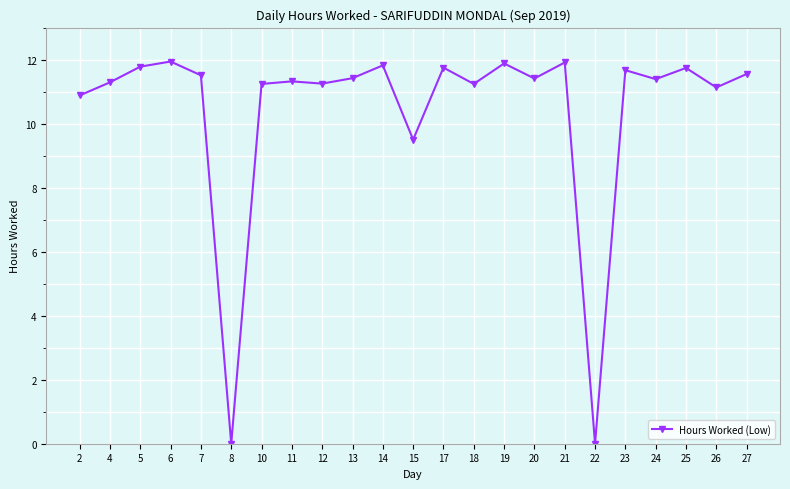

How many series are shown in this chart?

1